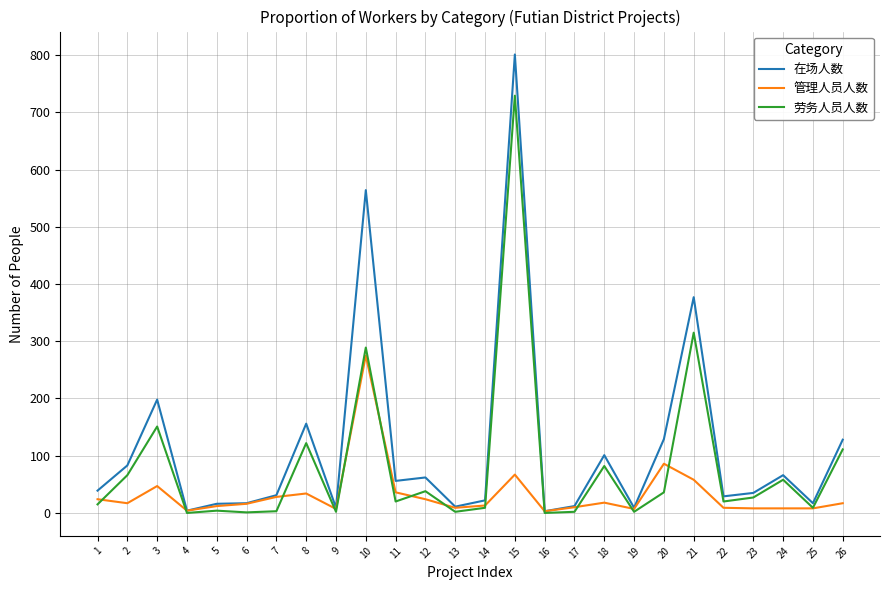

Which series has the widest spread of values?

在场人数